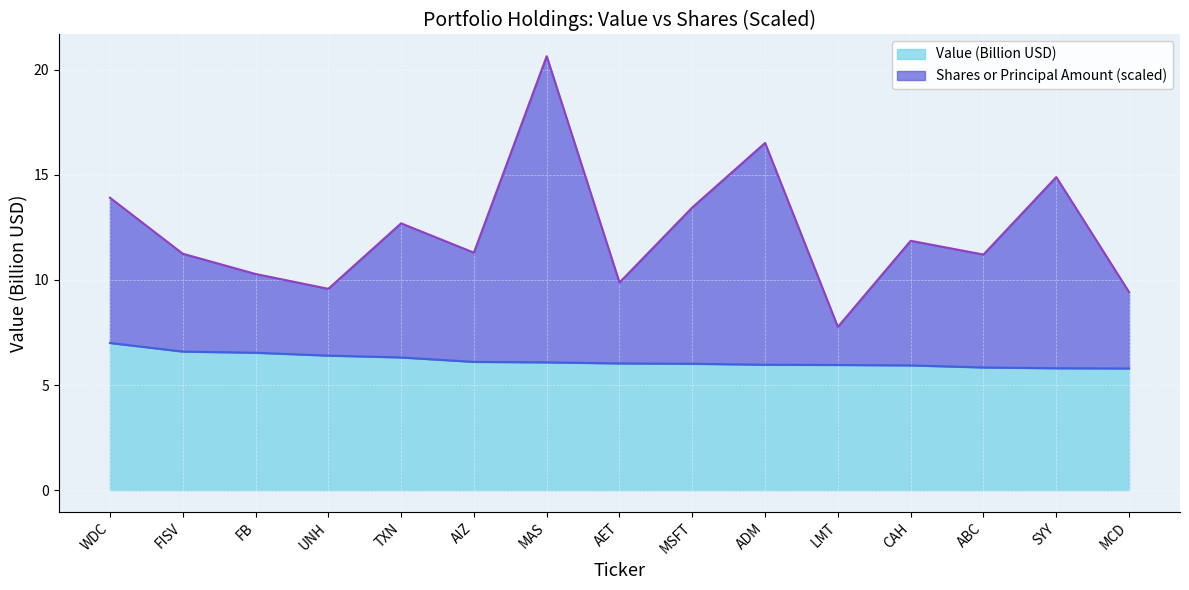

What is the average value of the Value series?

6.2